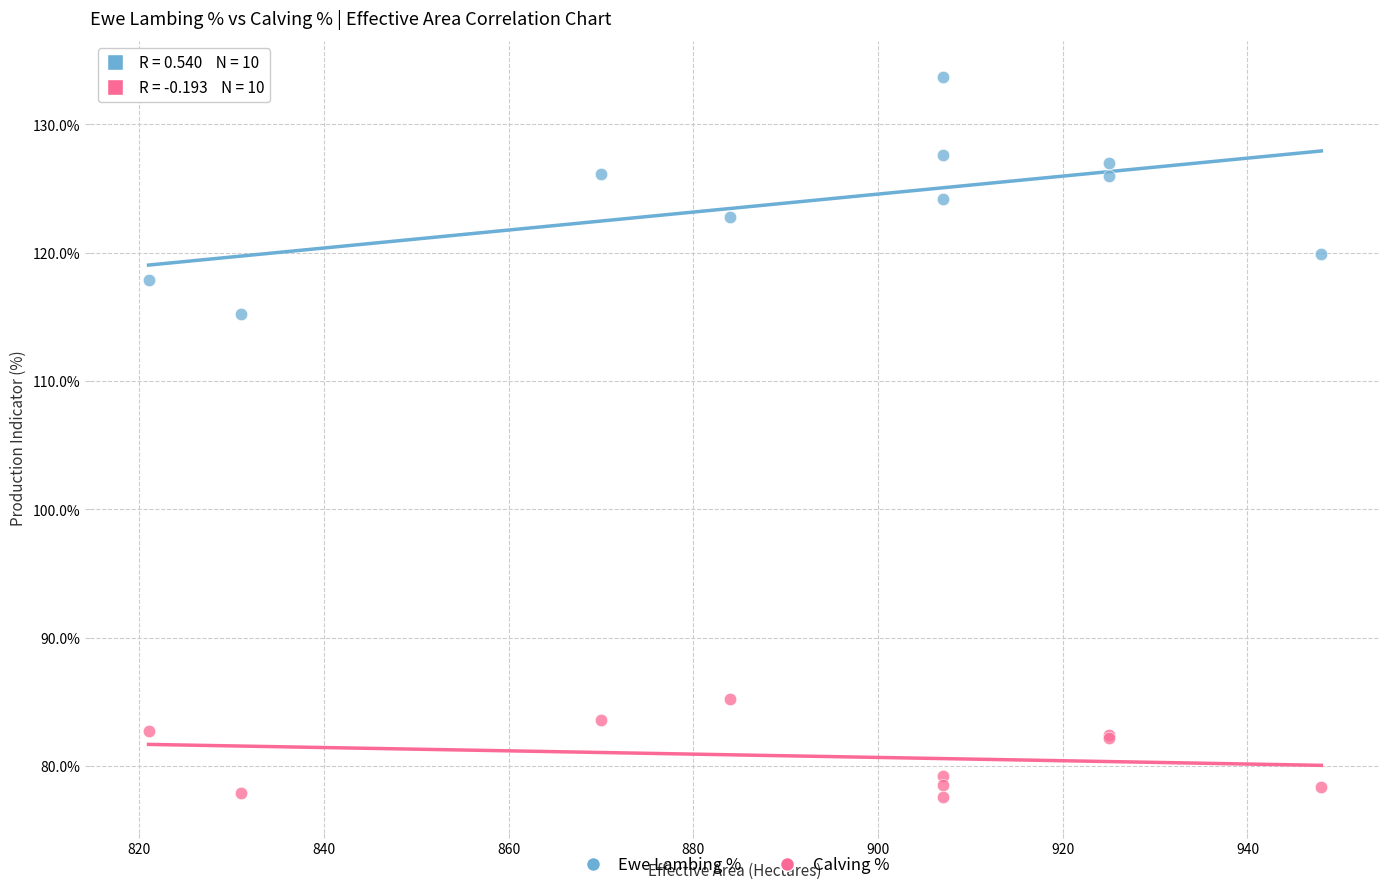

What is the X range (max minus min) for the scatter plot?

127.0